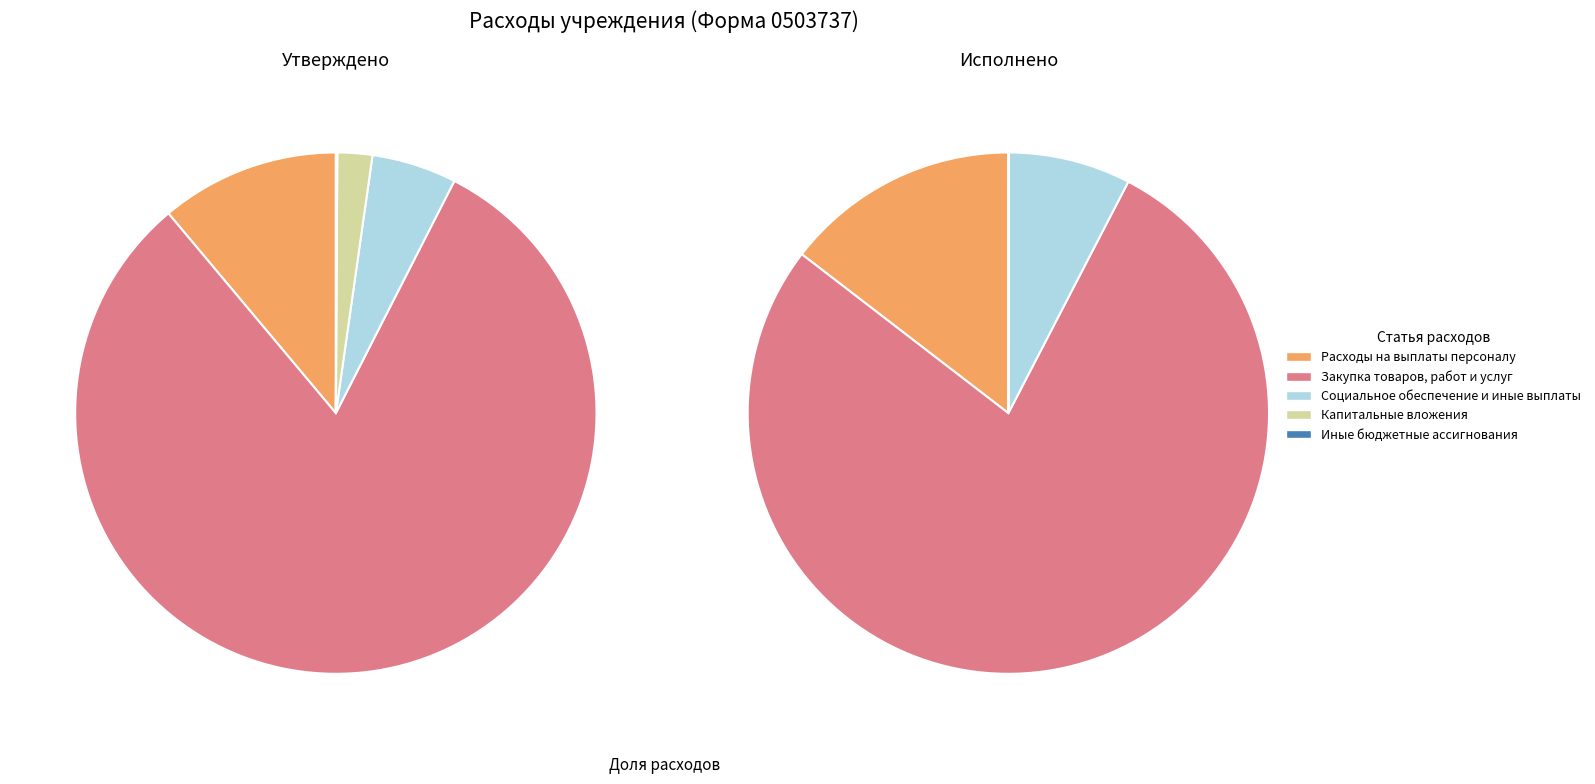

To the nearest percent, what percentage of the pie is Расходы на выплаты персоналу?

11%